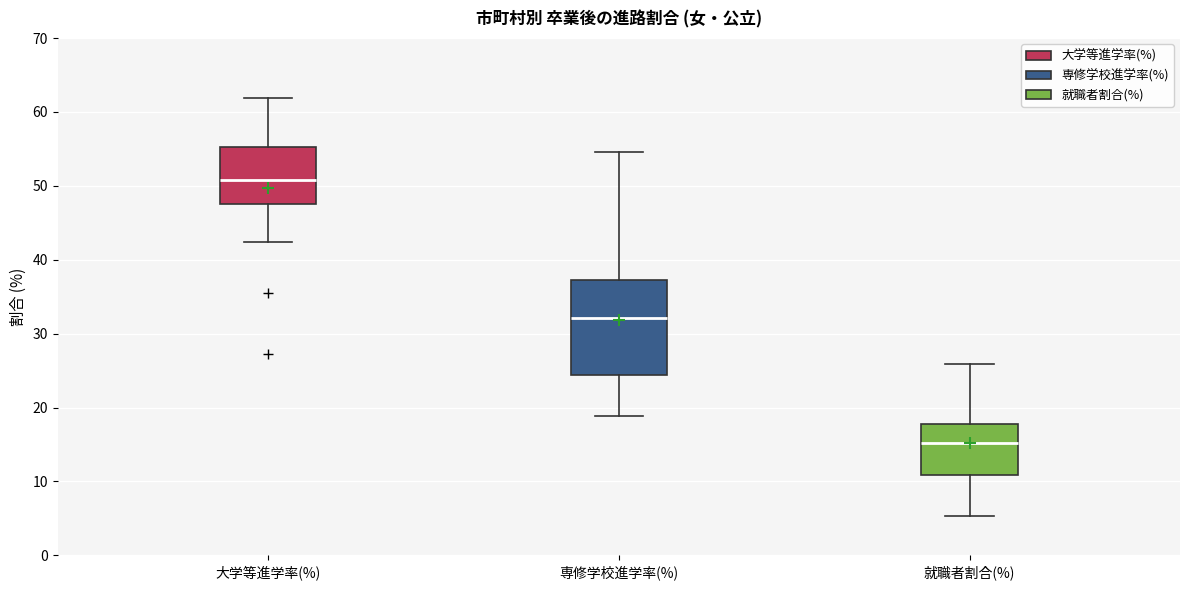

Where is the upper edge of the box for 就職者割合(%) on the y-axis? The values are not printed on the chart, so give them approximately, as read against the axis.

18